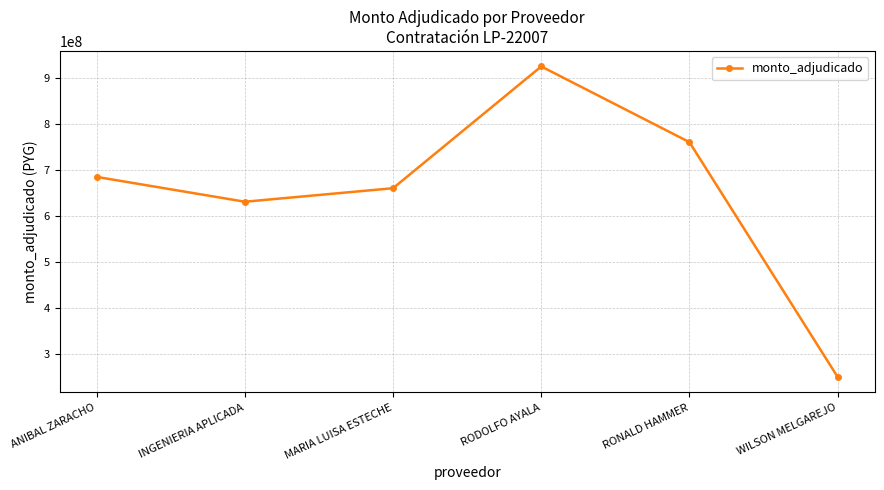

What is the change in value from INGENIERIA APLICADA to RODOLFO AYALA?

+294478525